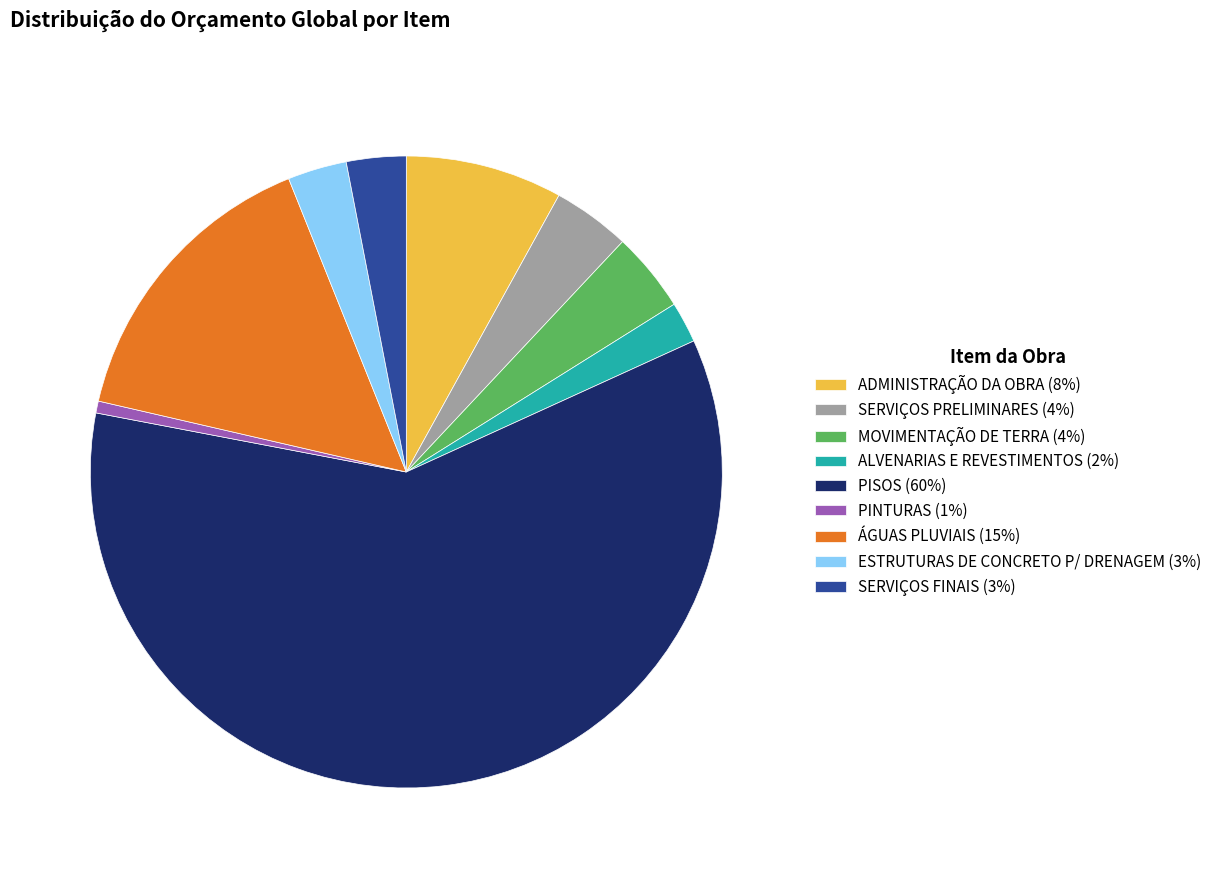

The ESTRUTURAS DE CONCRETO P/ DRENAGEM (3%) slice represents 3% of the pie. True or false?

True